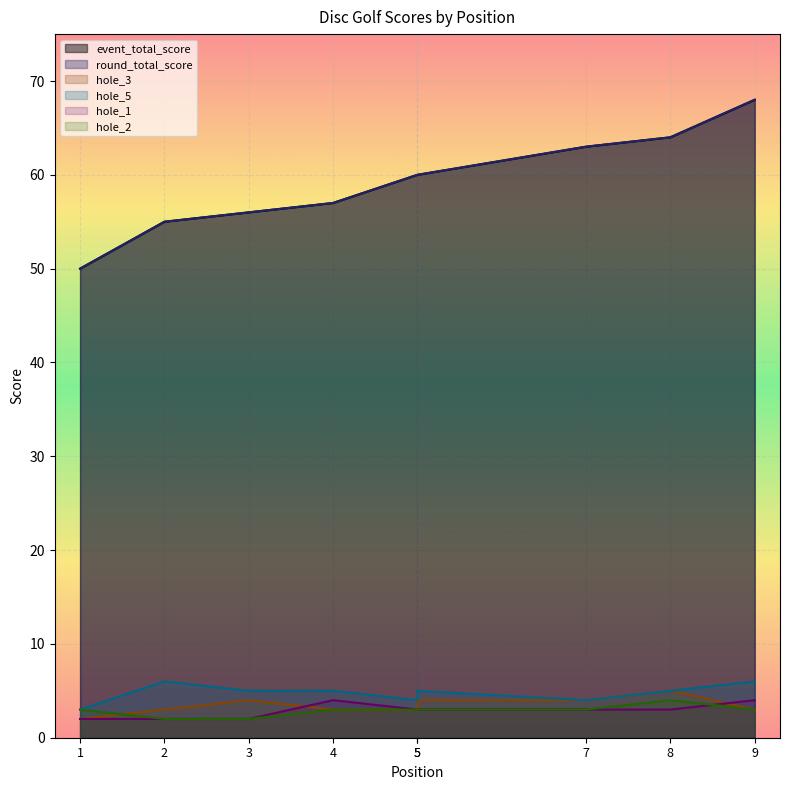

True or false: event_total_score and round_total_score cross at least once.

False